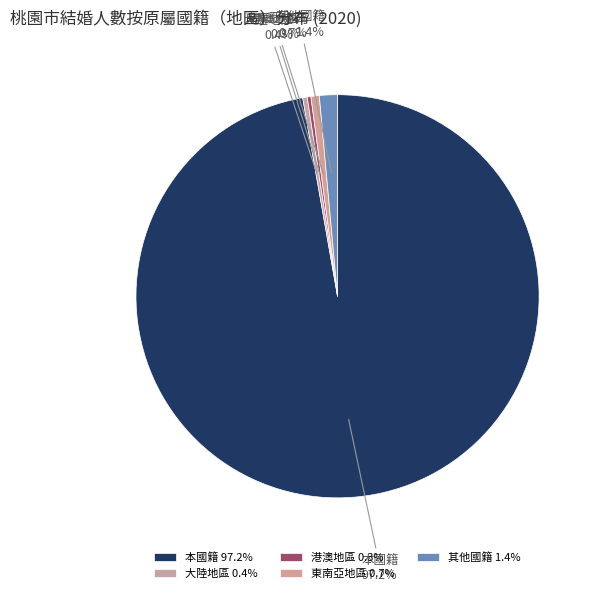

Which has a higher value, 港澳地區 or 本國籍?

本國籍